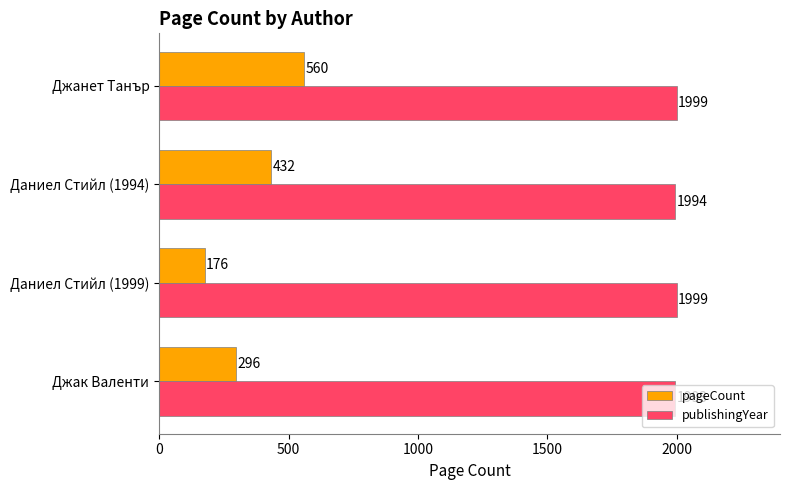

What is the smallest value displayed?

176